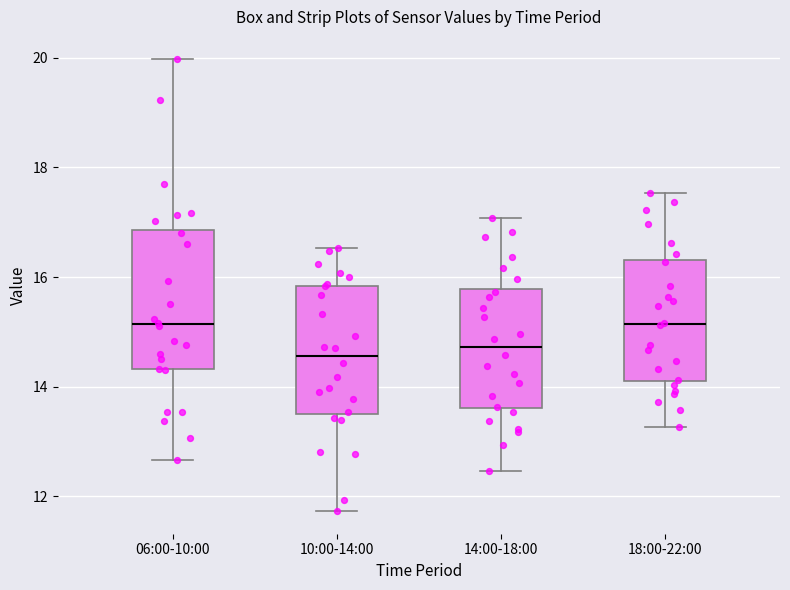

Comparing the boxes themselves (not the whiskers), which one is the tallest?

06:00-10:00